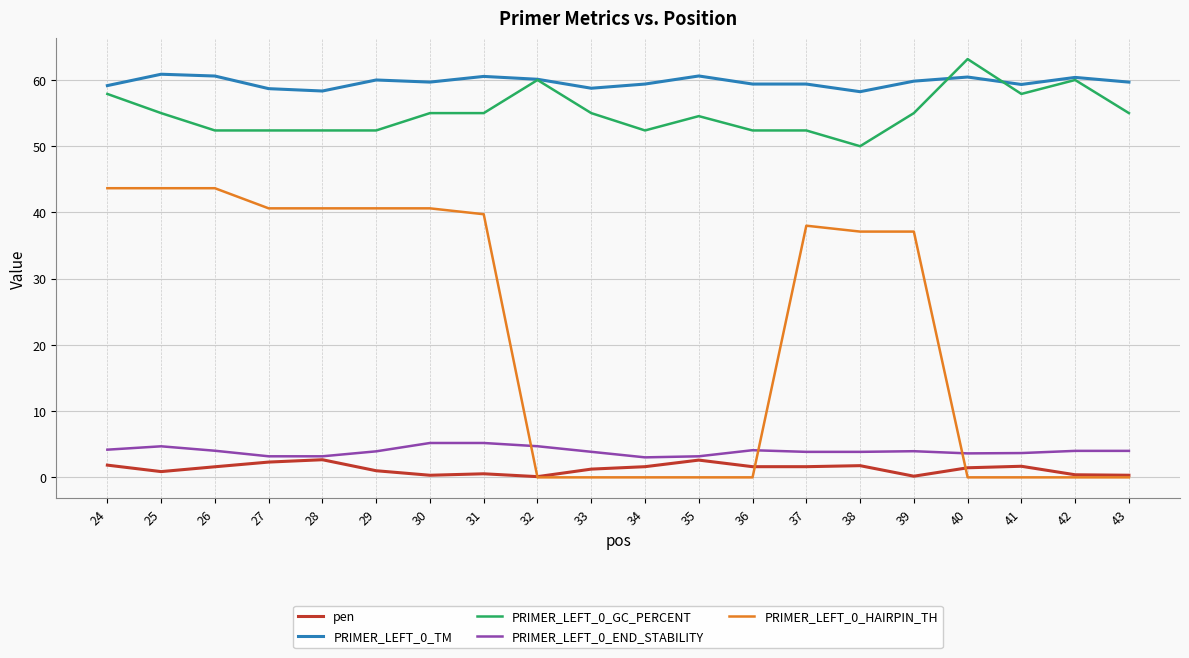

Which series has the largest range (max minus min)?

PRIMER_LEFT_0_HAIRPIN_TH